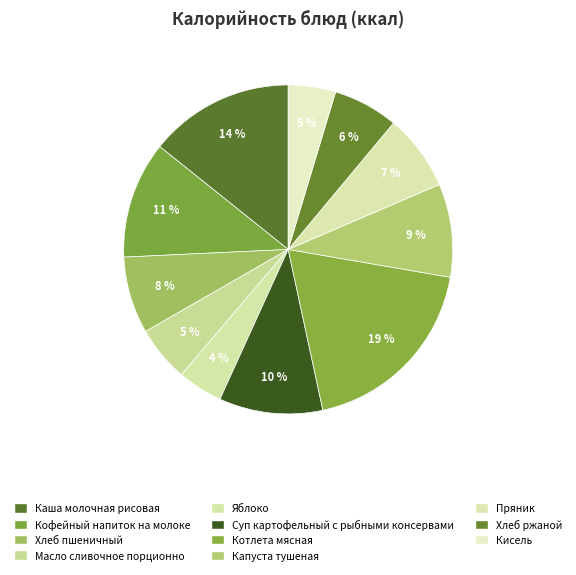

Does any single category account for the majority?

No